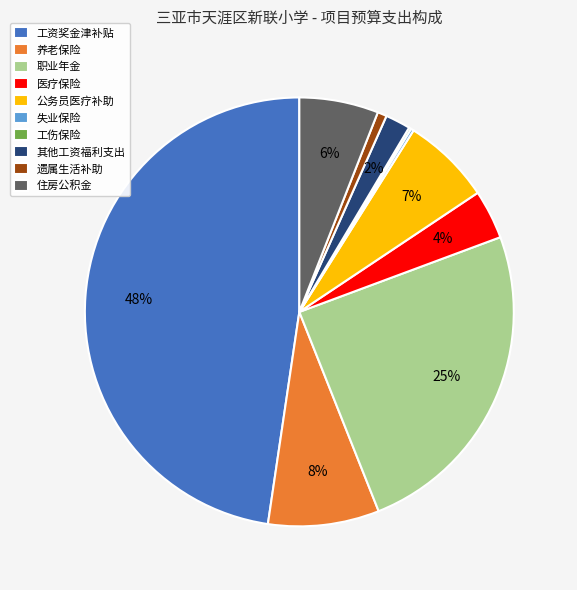

To the nearest percent, what is the average slice percentage?

10%